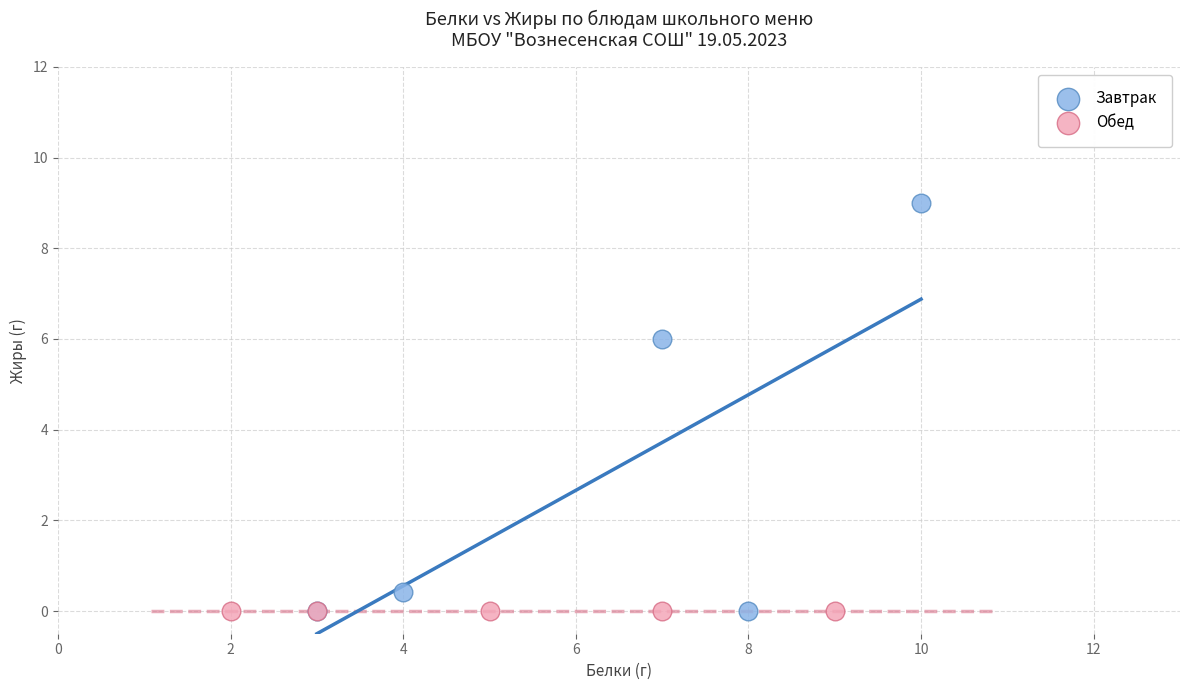

Which series contains the highest Y value?

Завтрак